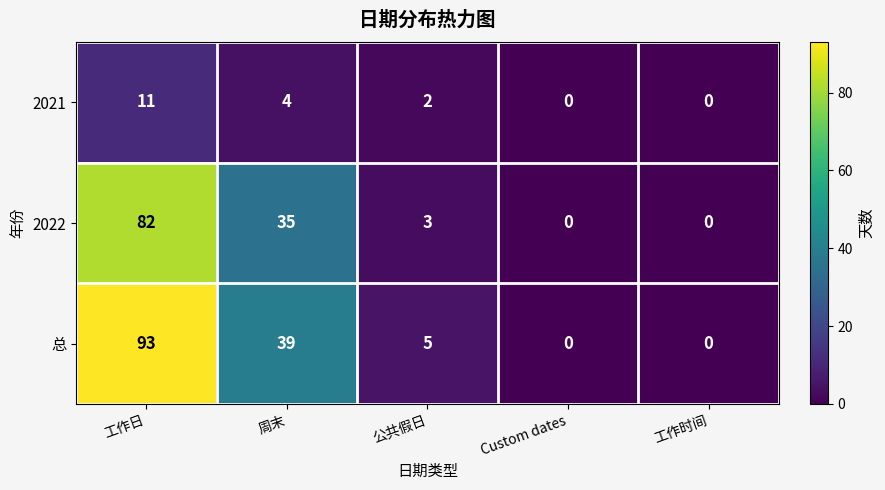

At 公共假日, list the series in order from smallest to largest.

2021, 2022, 总